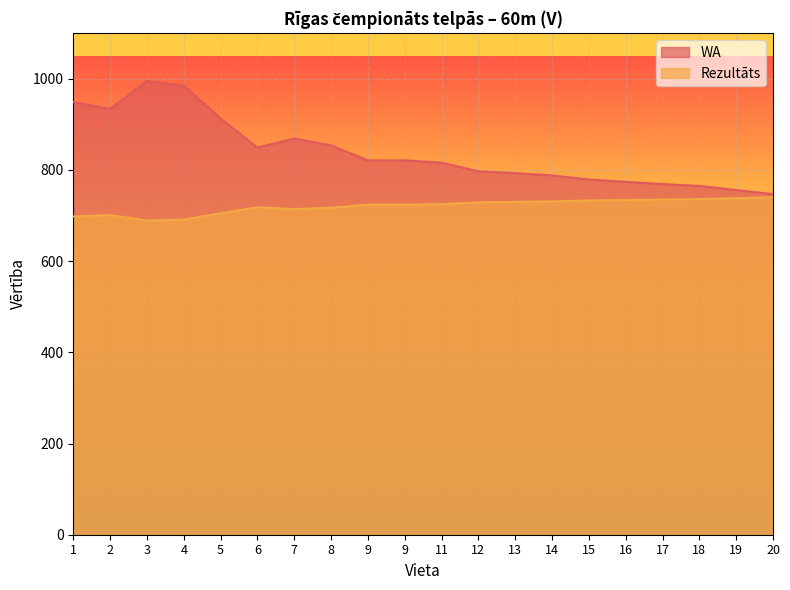

What is the difference between the maximum and minimum values in the WA series?

248